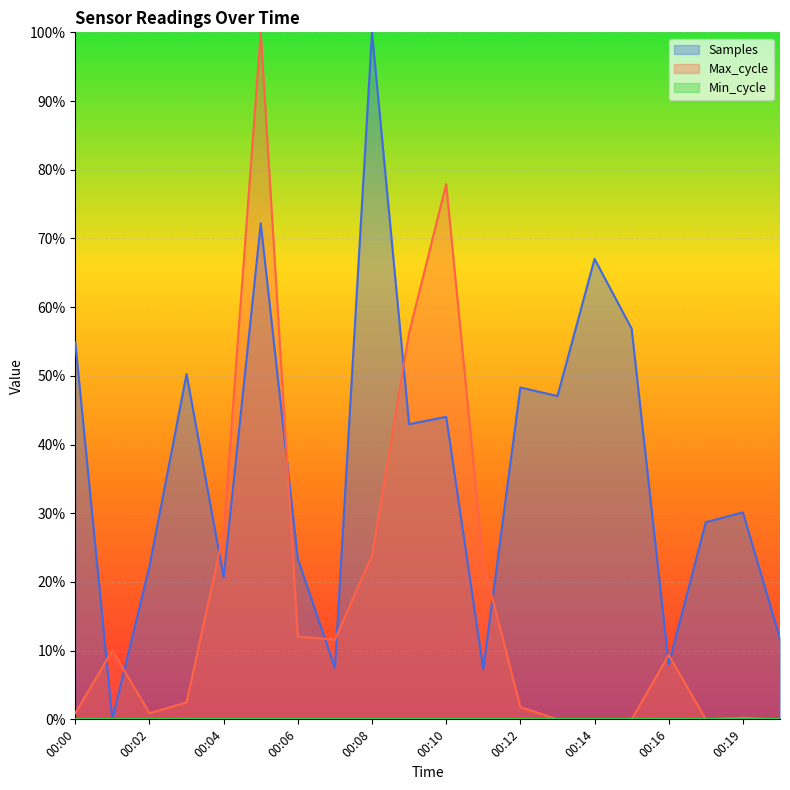

True or false: Samples and Max_cycle intersect in this chart.

True